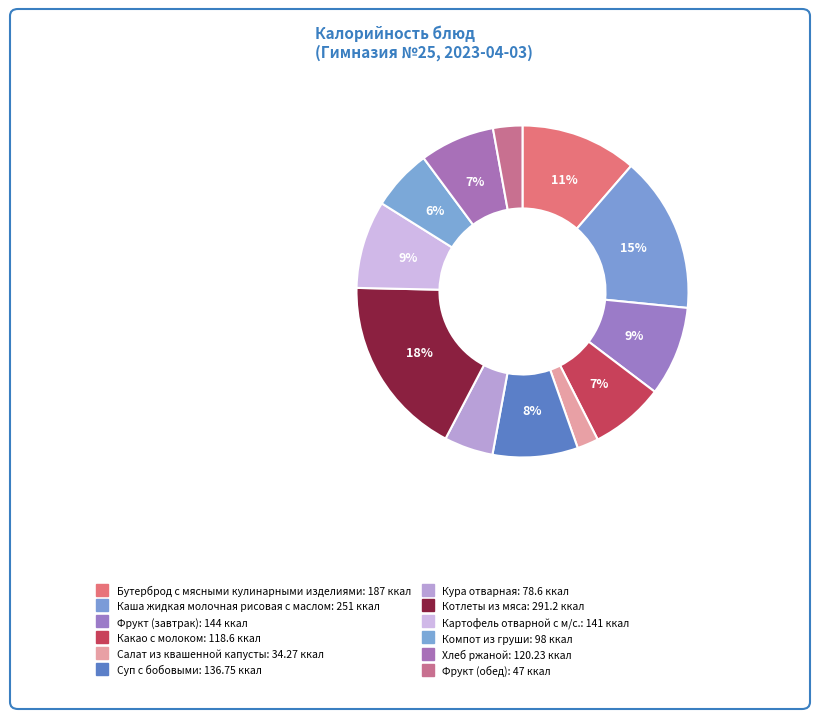

Approximately how many times larger is the value at Компот из груши compared to Бутерброд с мясными кулинарными изделиями?

0.5